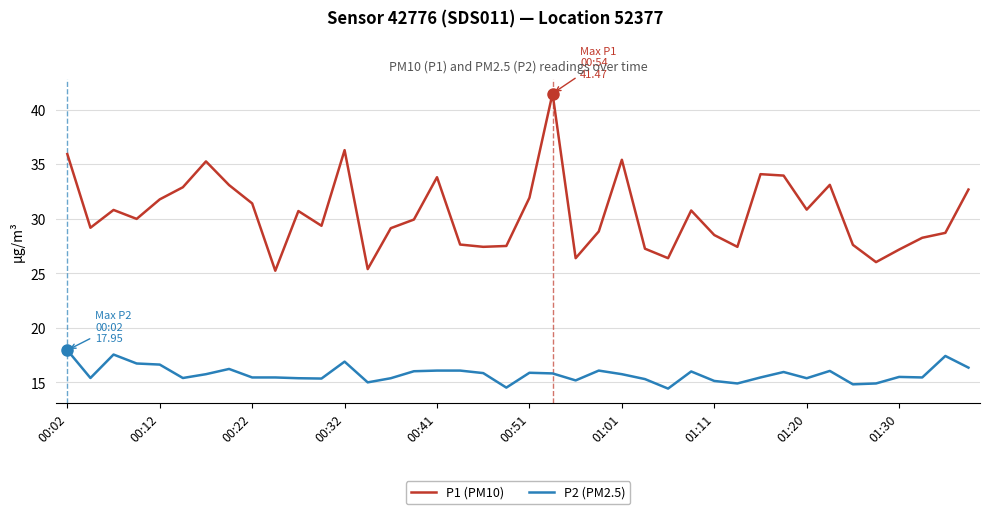

Rank the series by their maximum value, from lowest to highest.

P2 (PM2.5), P1 (PM10)